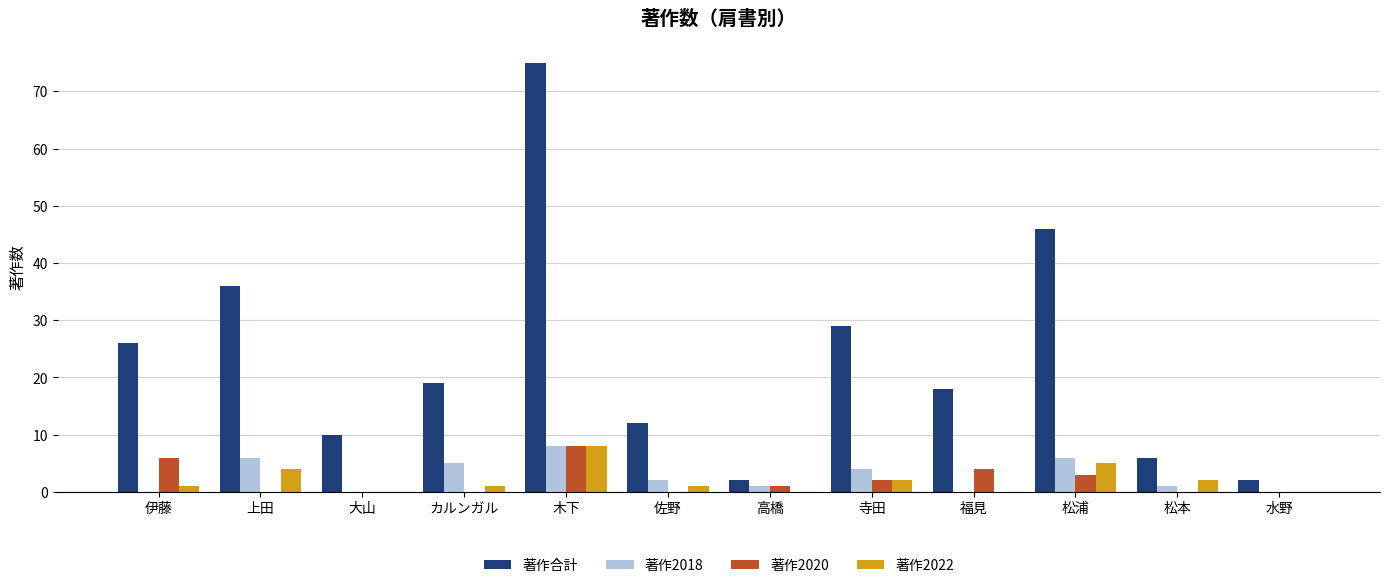

What is the spread (max minus min) of values at 水野?

2